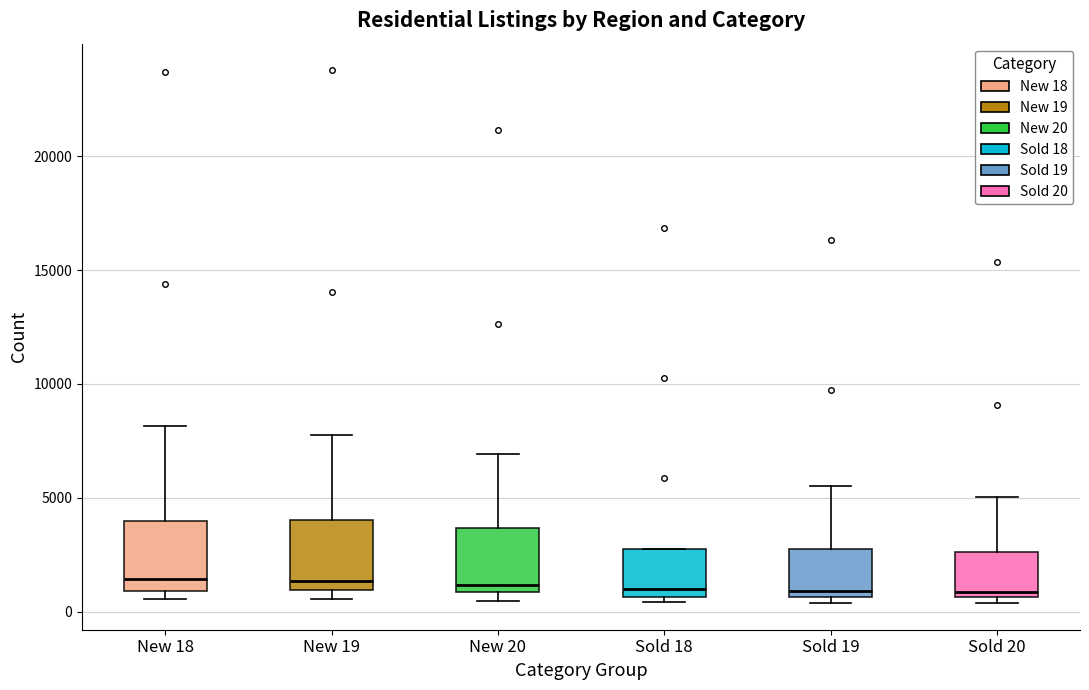

Reading left to right, read every box against the y-axis: the position of its median line, the range the box covers, and the ends of its whiskers. The values are not printed on the chart, so give them approximately, as read against the axis.

New 18: median 1500, box 1000 to 4000, whiskers 500 to 8000
New 19: median 1500, box 1000 to 4000, whiskers 500 to 7500
New 20: median 1000 (just above the box's lower edge), box 1000 to 3500, whiskers 500 to 7000
Sold 18: median 1000, box 500 to 2500, whiskers 500 (just below the box's lower edge) to 2500
Sold 19: median 1000, box 500 to 2500, whiskers 500 (just below the box's lower edge) to 5500
Sold 20: median 1000, box 500 to 2500, whiskers 500 (just below the box's lower edge) to 5000